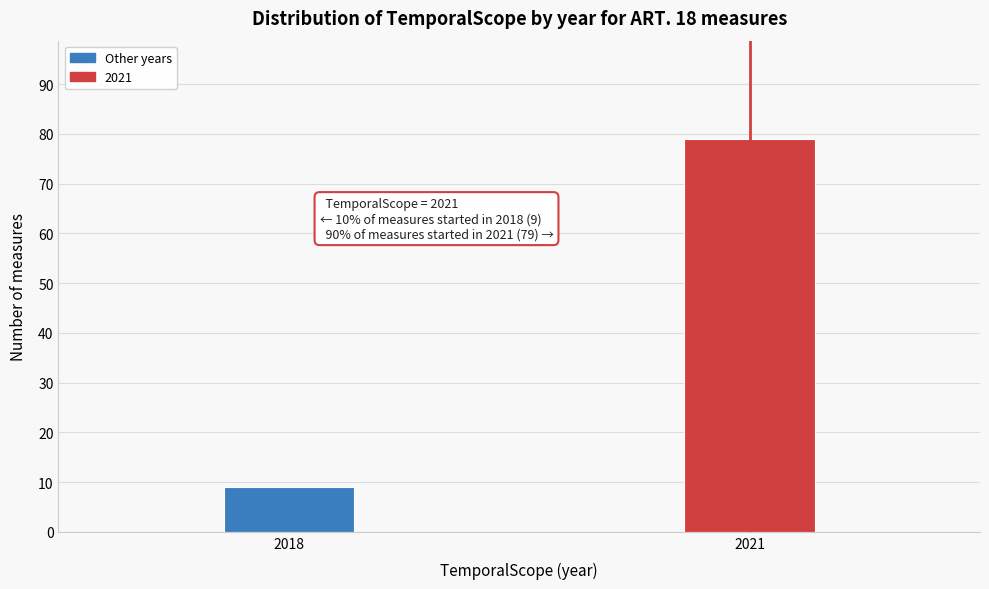

Reading left to right, list all the values displayed in this chart.

2018=9	2021=79